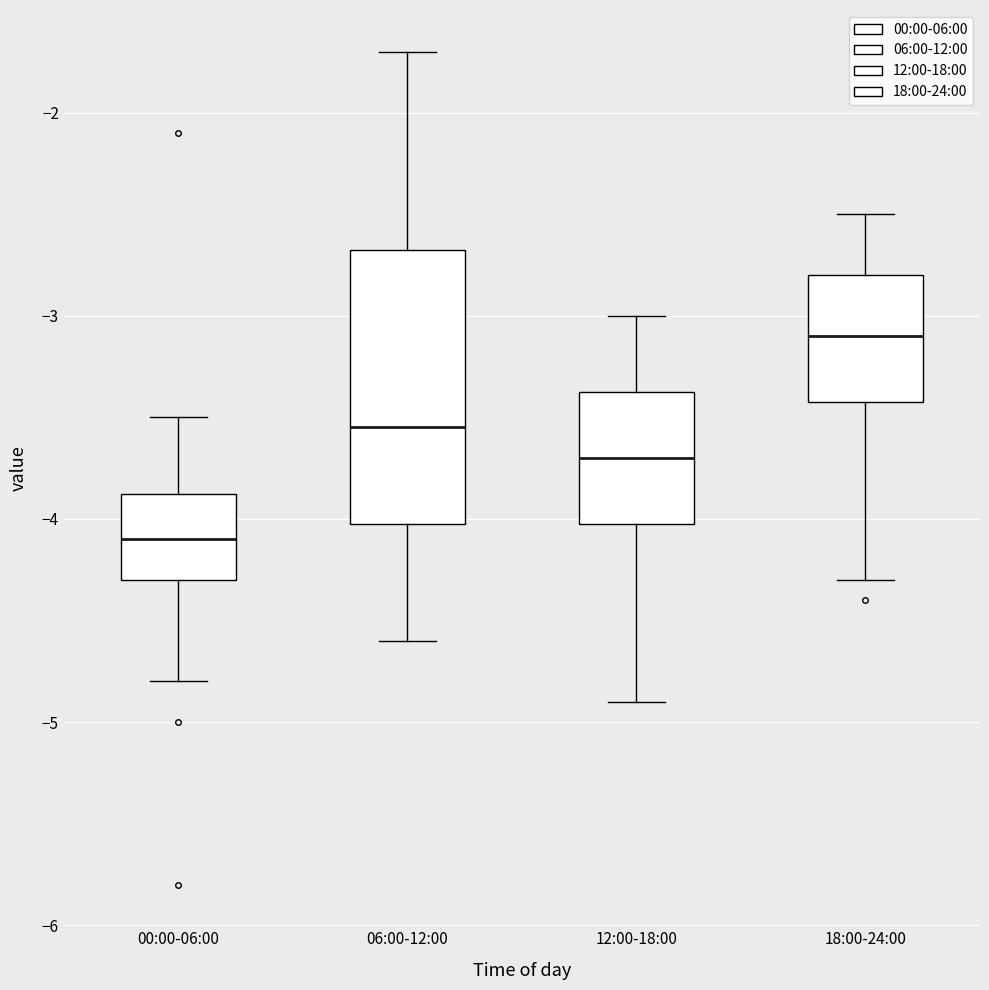

Reading left to right, transcribe this box plot: for each box, give where its median line is, the range the box spans, and where its two whiskers end, as read against the y-axis. The values are not printed on the chart, so give them approximately, as read against the axis.

00:00-06:00: median -4.1, box -4.3 to -3.9, whiskers -4.8 to -3.5
06:00-12:00: median -3.5, box -4.0 to -2.7, whiskers -4.6 to -1.7
12:00-18:00: median -3.7, box -4.0 to -3.4, whiskers -4.9 to -3.0
18:00-24:00: median -3.1, box -3.4 to -2.8, whiskers -4.3 to -2.5